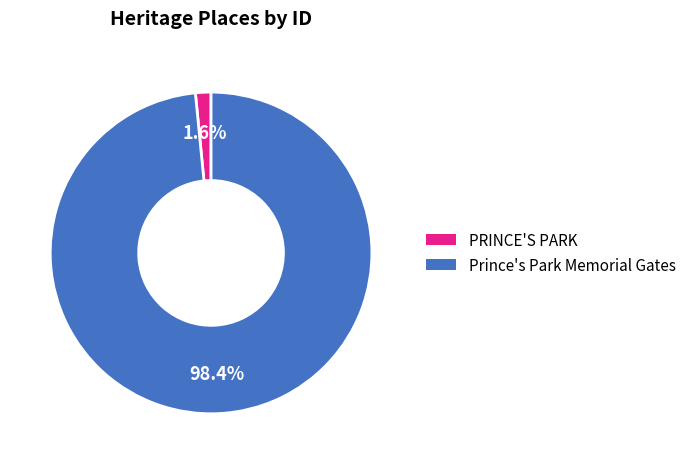

Do PRINCE'S PARK and Prince's Park Memorial Gates together represent more than half of the pie?

Yes